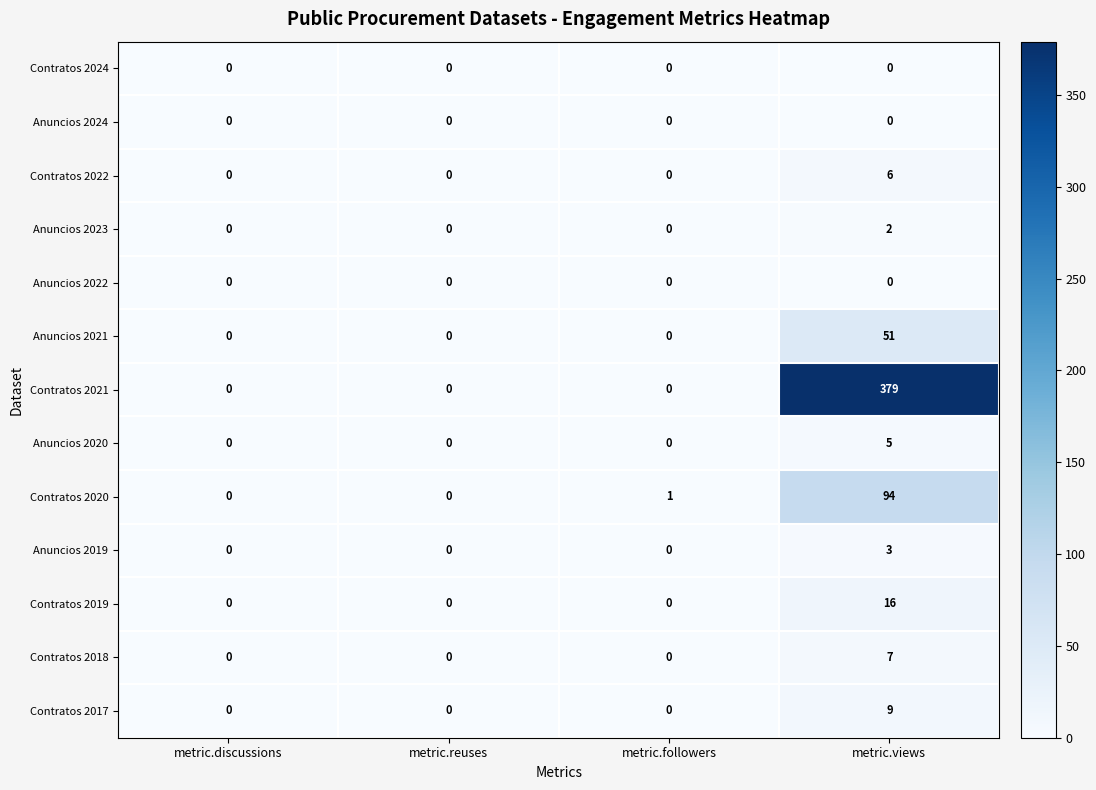

What is the difference between the Contratos 2021 values at metric.views and metric.reuses?

379